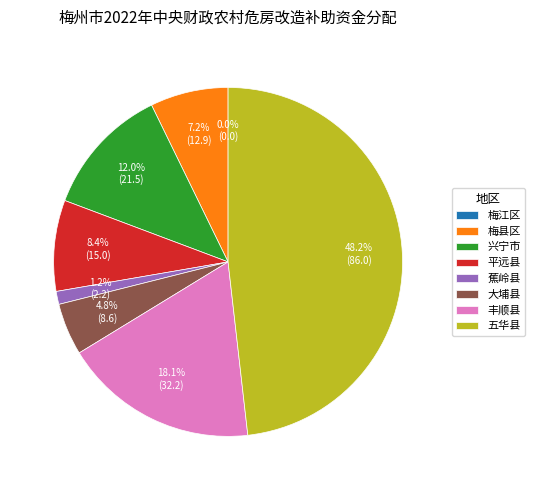

To the nearest percent, what is the combined percentage of 兴宁市 and 五华县?

60%